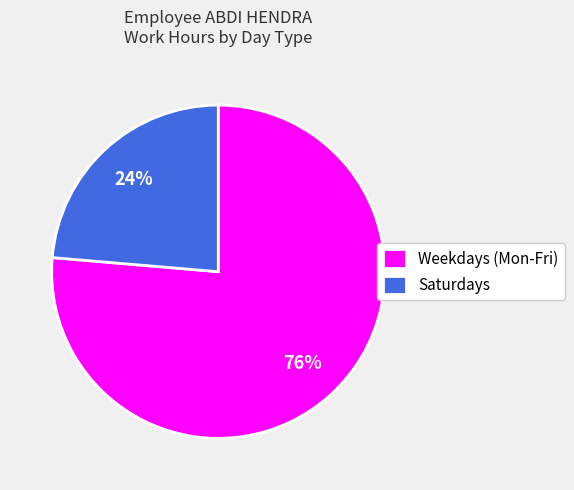

Is it true that Saturdays is 24% of the pie?

True